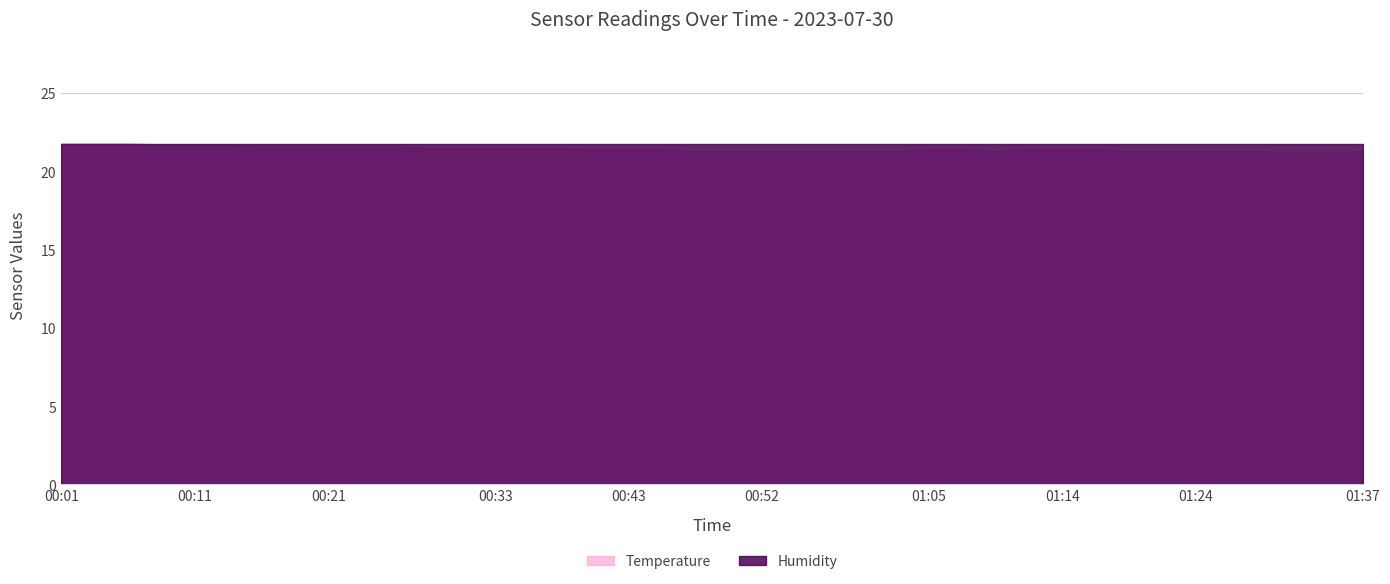

Read the Humidity value at 00:52.

21.7